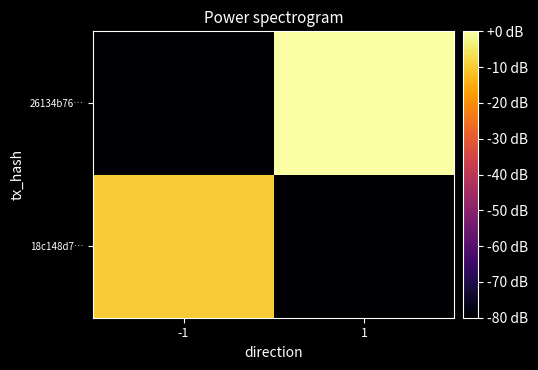

Rank the series by their average value, from lowest to highest.

18c148d7…, 26134b76…